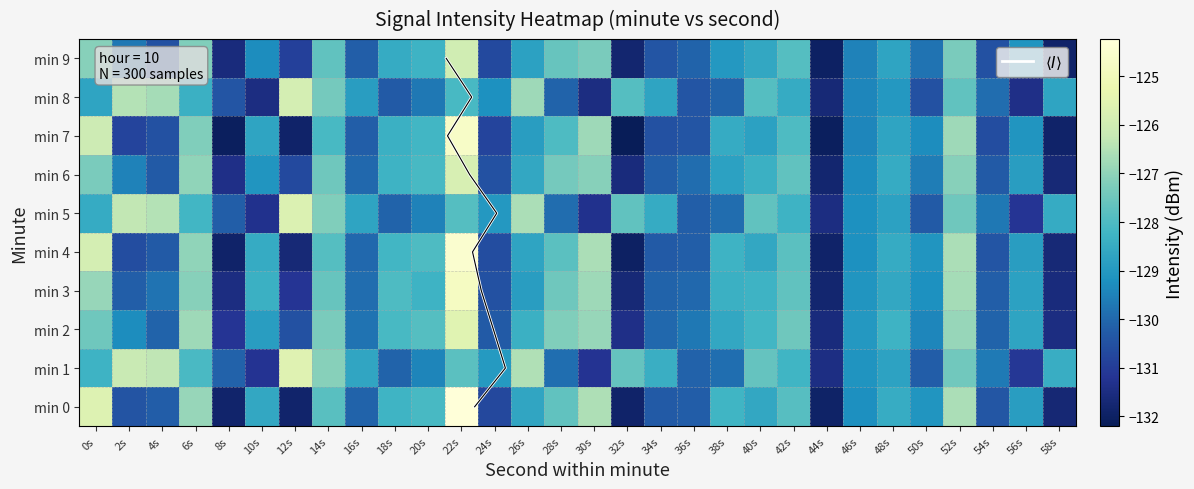

The 6 series shows -130.5 at 24s. True or false?

True